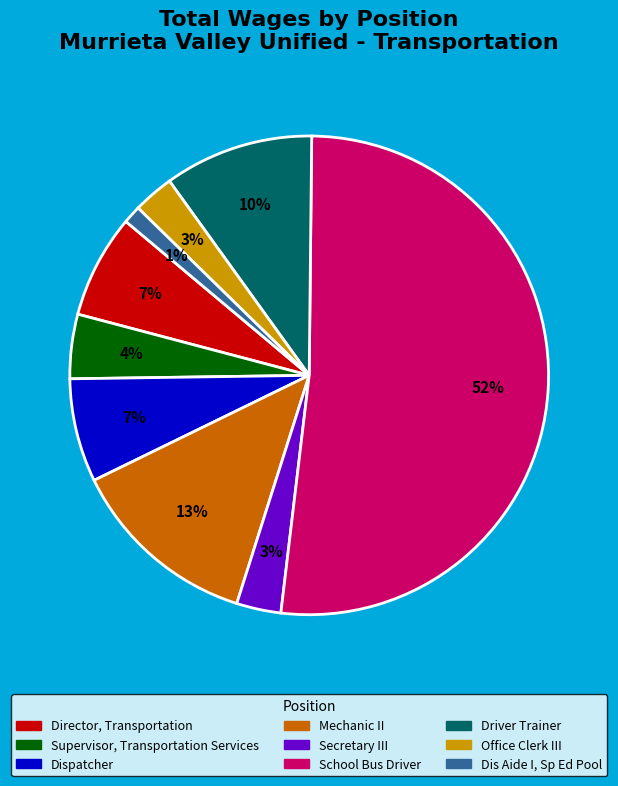

To the nearest percent, what is the difference between the largest and smallest slice percentages?

51%